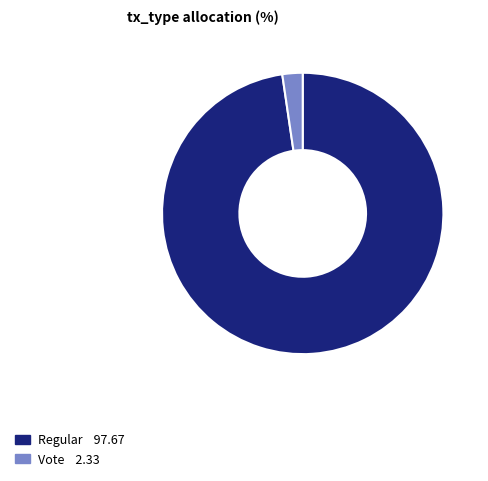

Is there any slice that represents more than half of the pie?

Yes